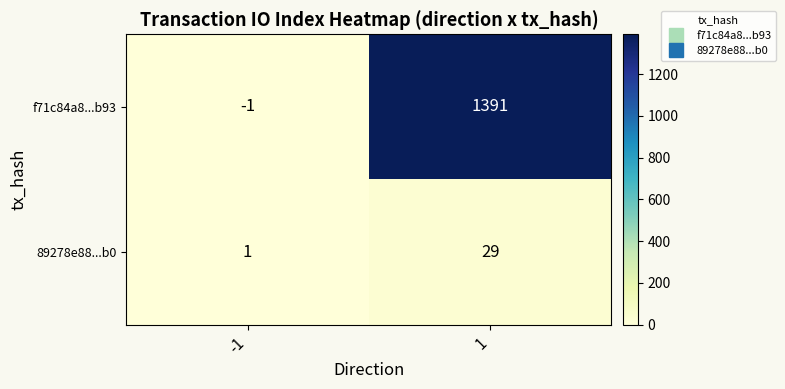

Rank the categories by f71c84a8...b93 value from lowest to highest.

-1, 1